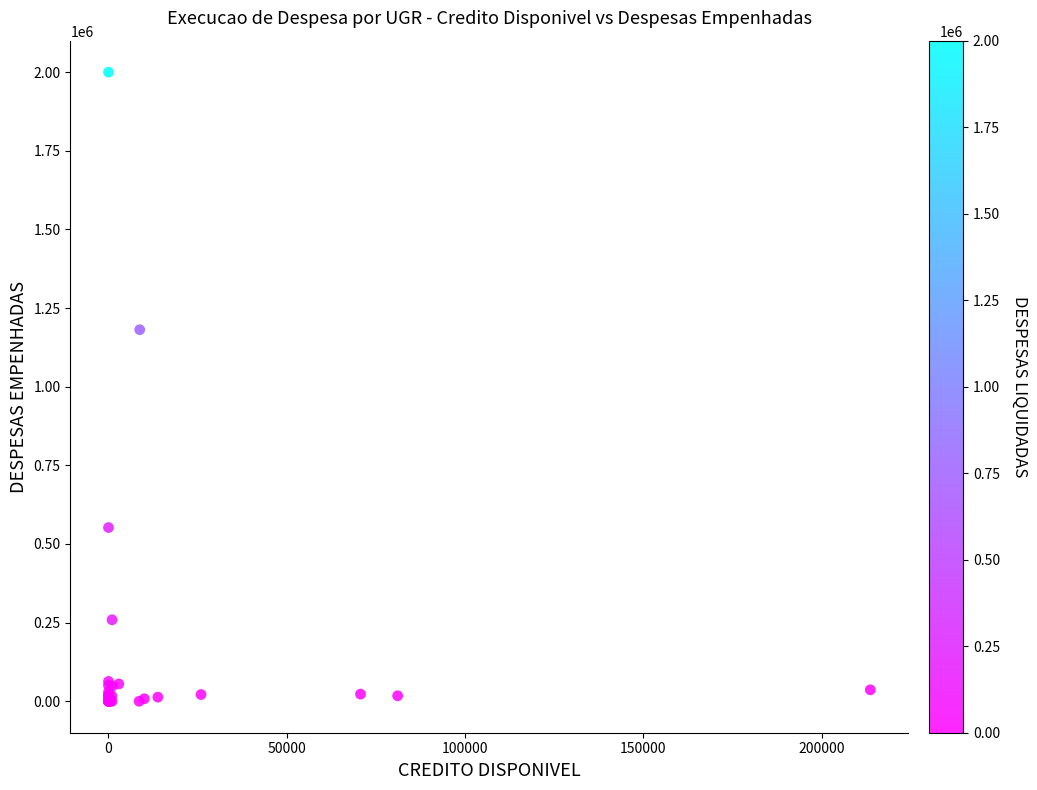

What Y value in the scatter plot is closest to 1000000?

1181242.7